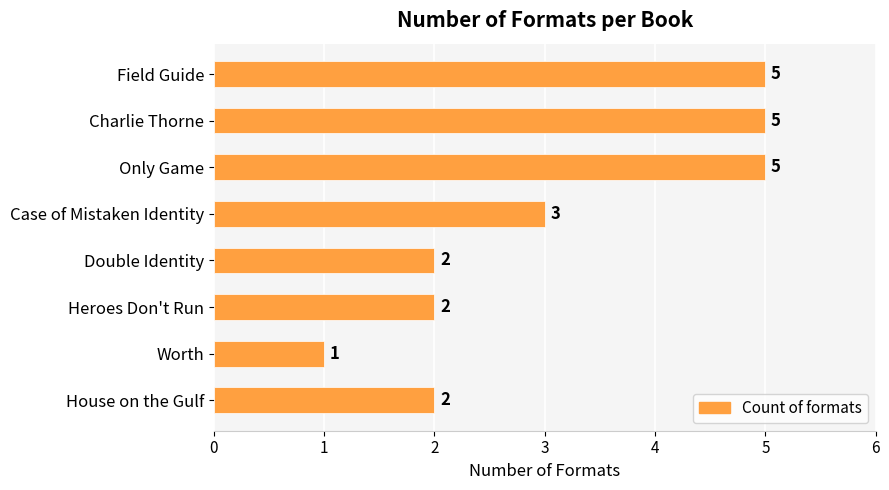

At which label is the value closest to 3?

Case of Mistaken Identity